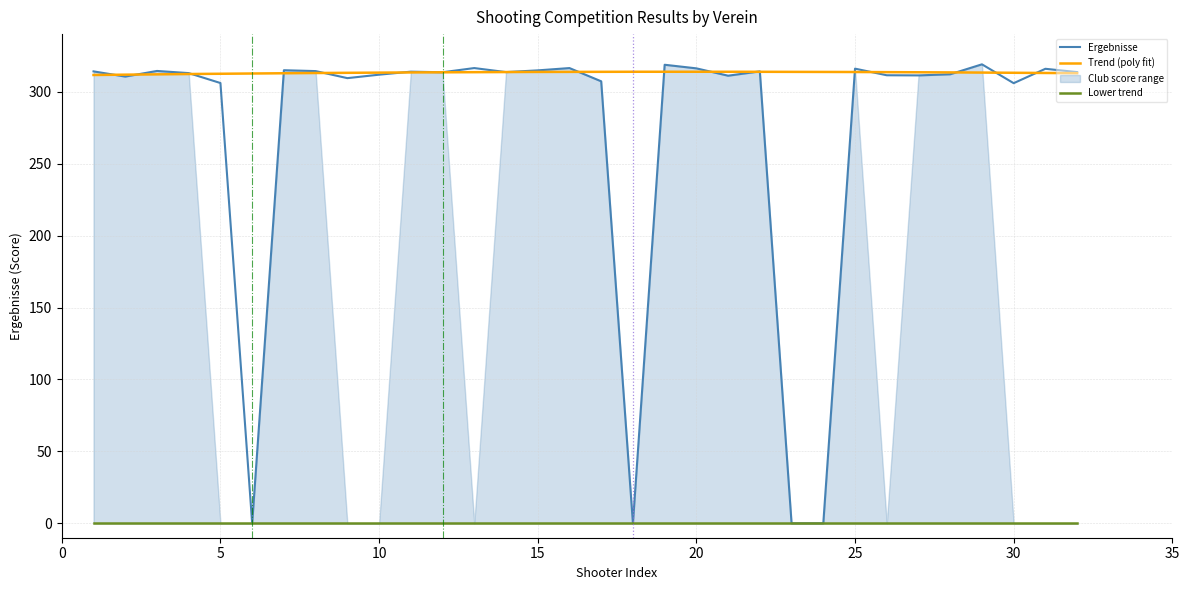

True or false: Lower trend and Trend (poly fit) cross at least once.

False